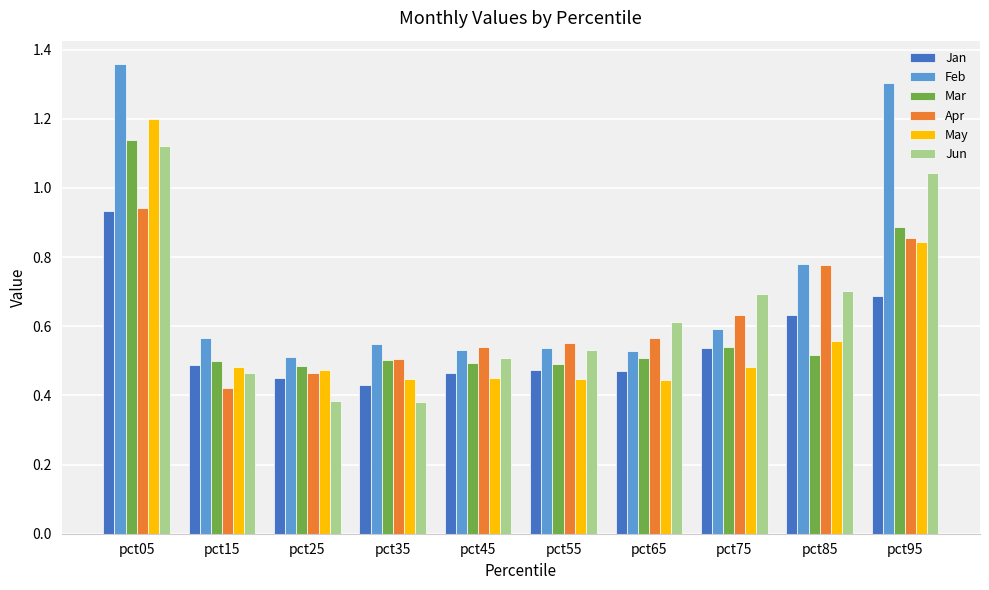

At which label does May reach its peak?

pct05